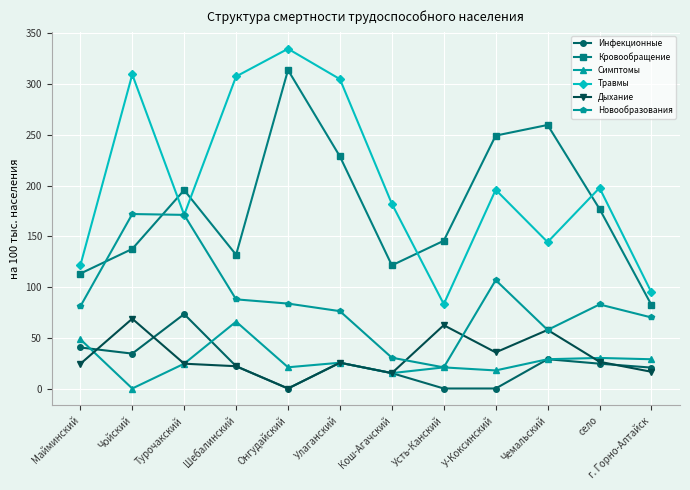

True or false: Дыхание has more than 0 points higher than both neighbors.

True